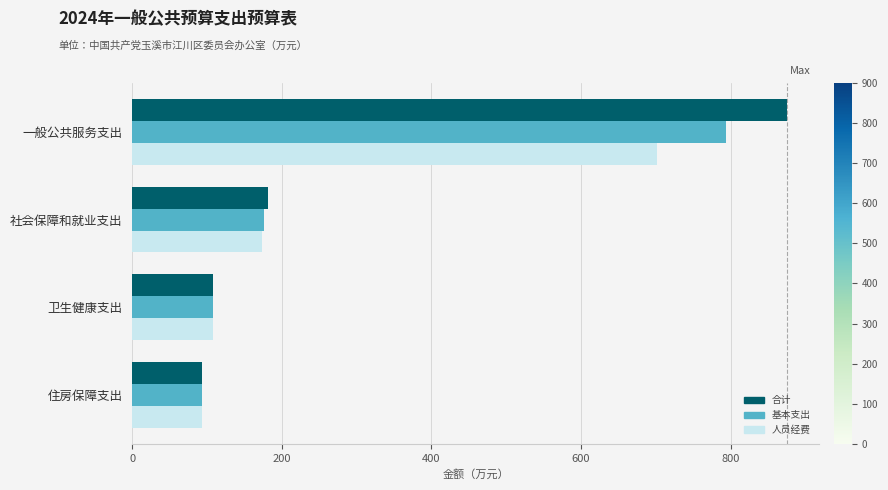

True or false: 基本支出 has a value of 46.4 at 卫生健康支出.

False